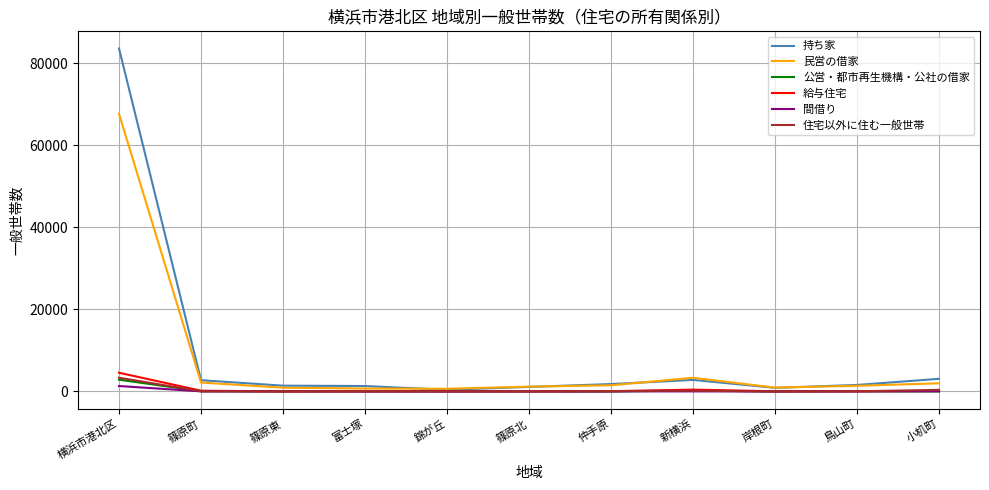

What value does the 公営・都市再生機構・公社の借家 series have at 新横浜, to the nearest 10?

250